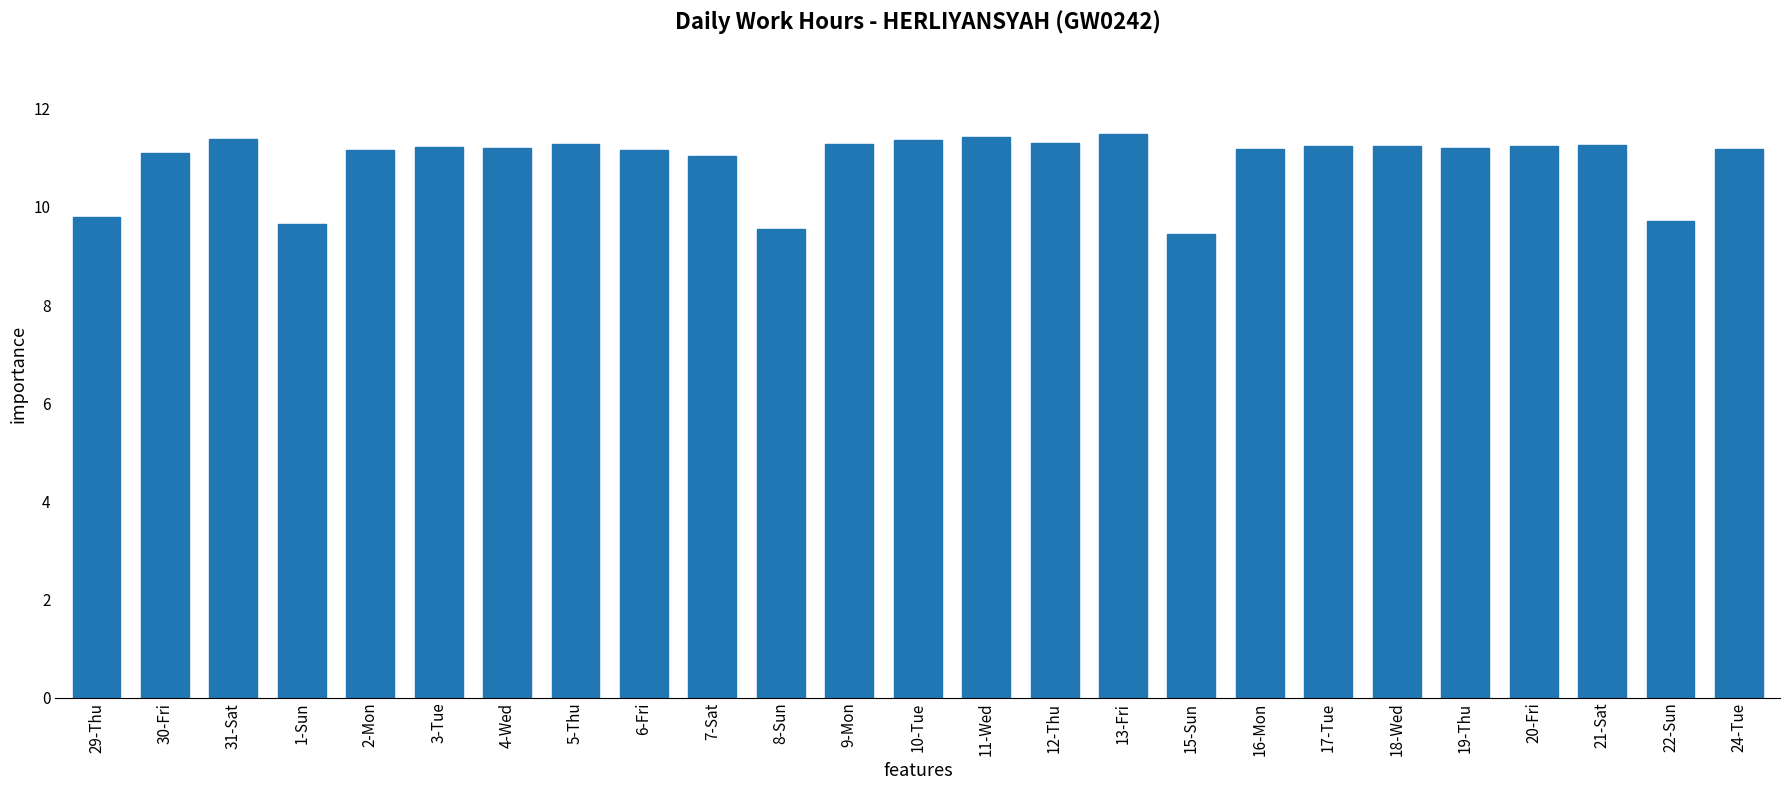

How many data points does each series have?

25